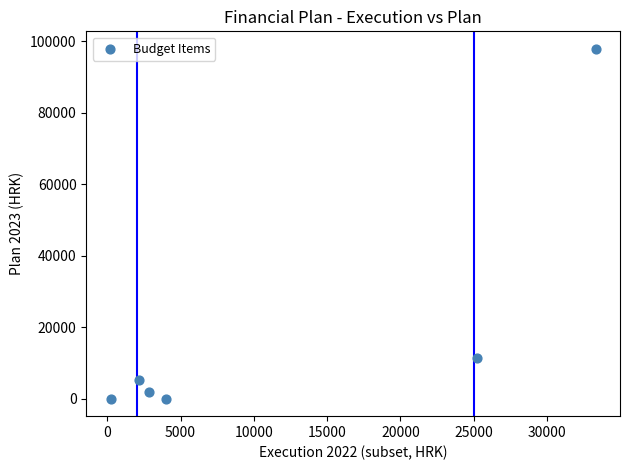

What Y value in the scatter plot is closest to 48974?

11282